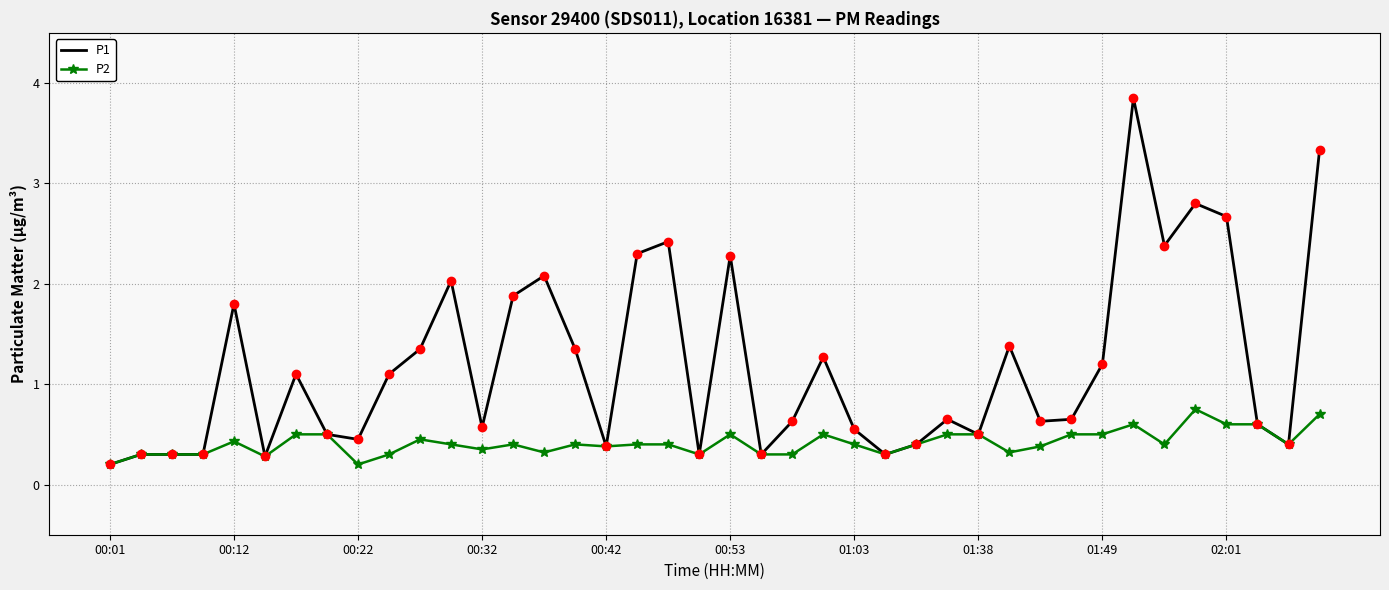

What is the highest value of the P1 series?

3.9